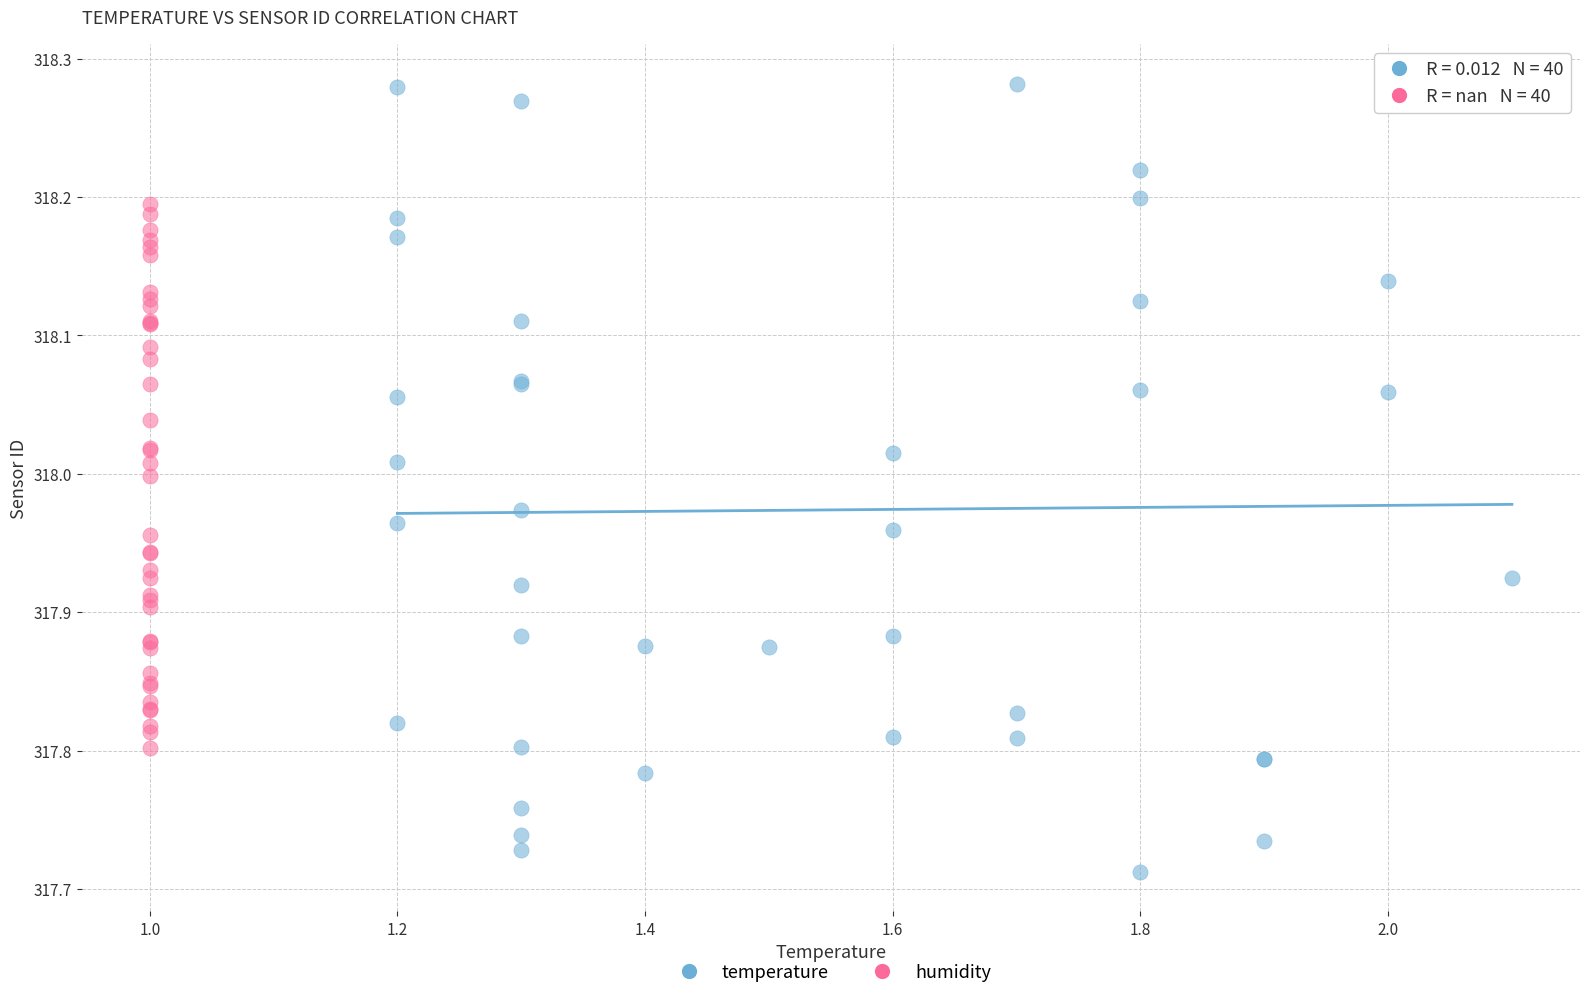

Which series reaches the maximum Y coordinate?

temperature